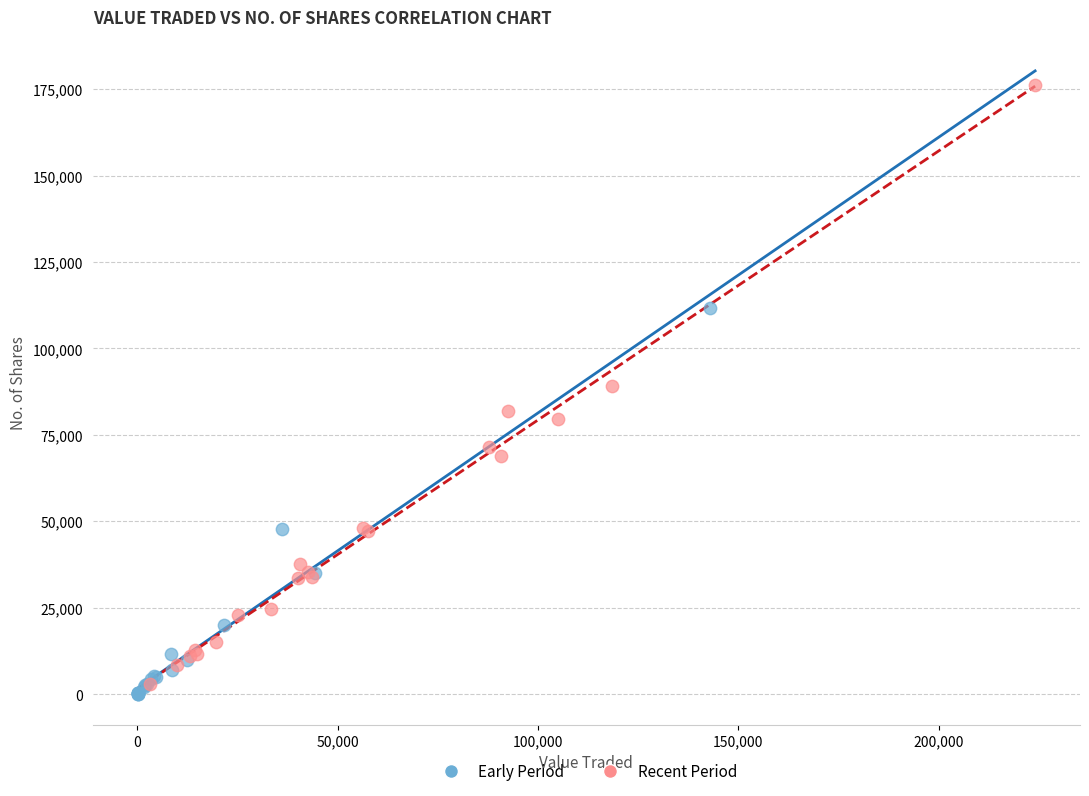

Which series has the widest spread of Y values?

Recent Period